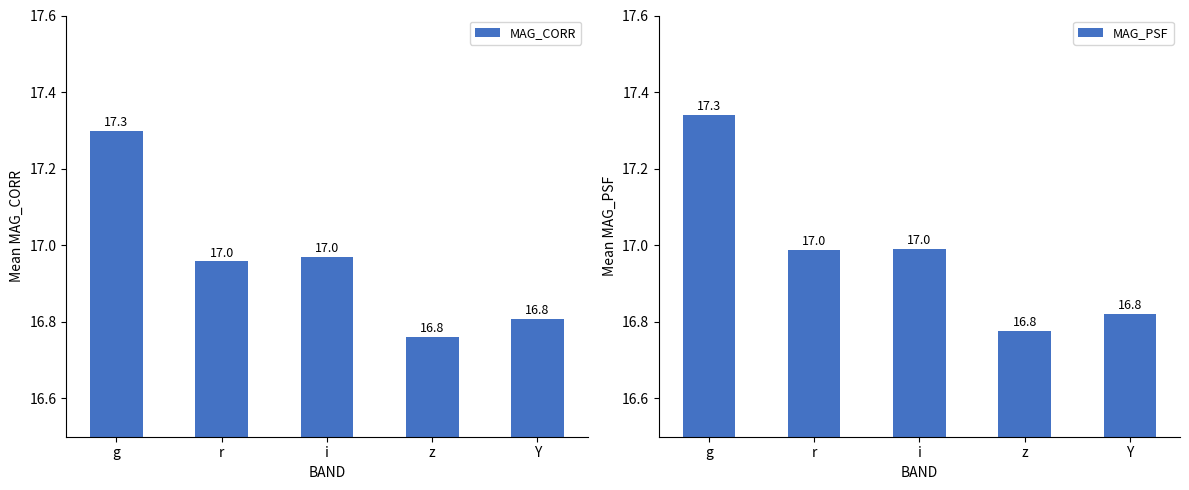

What is the total value across all series at Y?

33.6